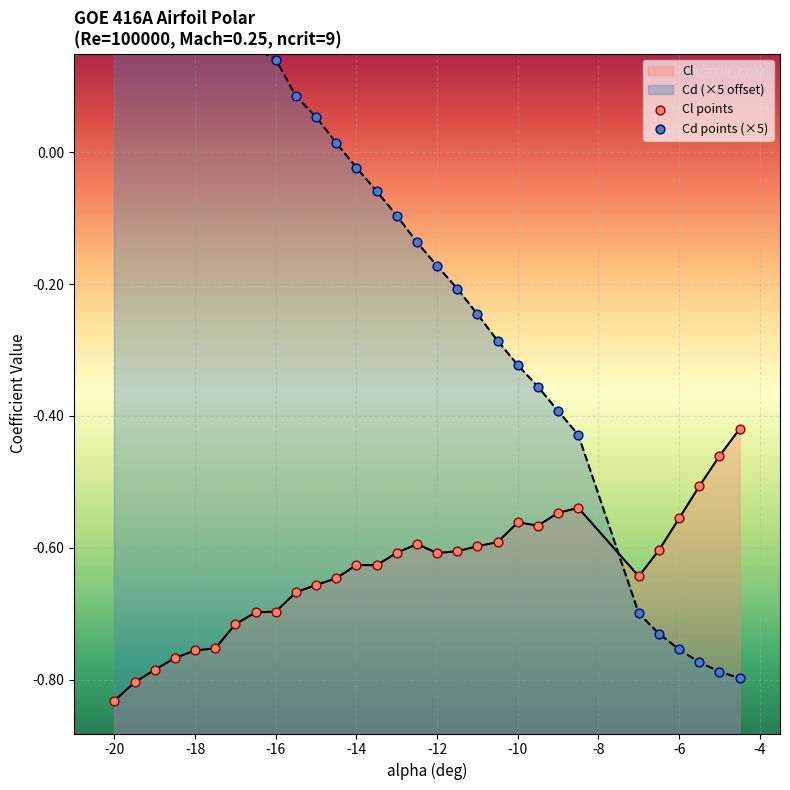

Which series contains the lowest Y value?

Cl